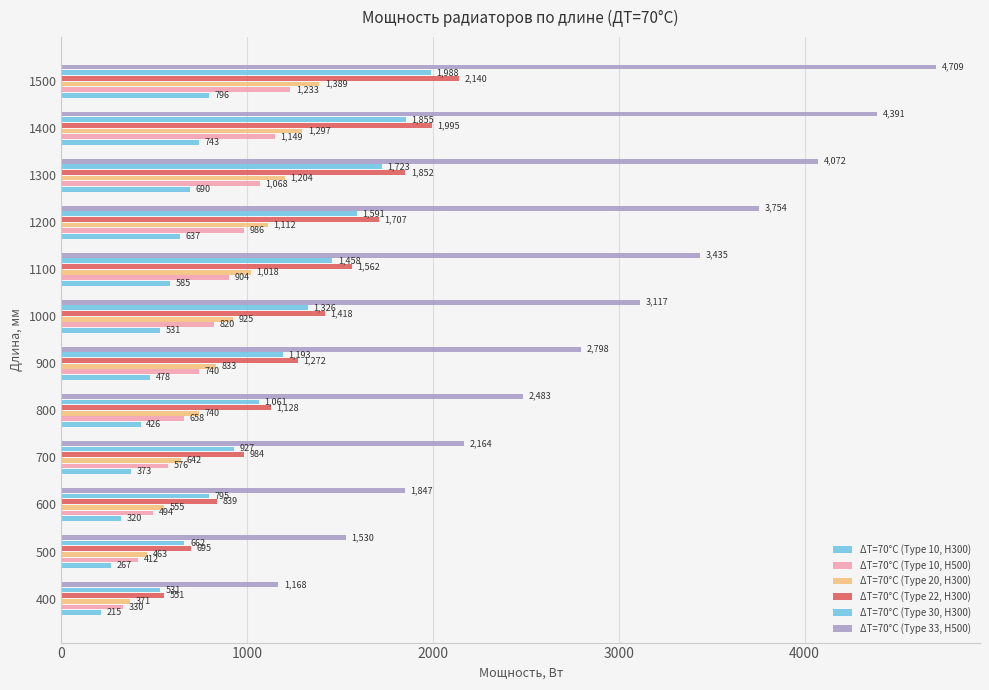

How many data points in ΔT=70°C (Type 22, H300) are less than 1417?

6